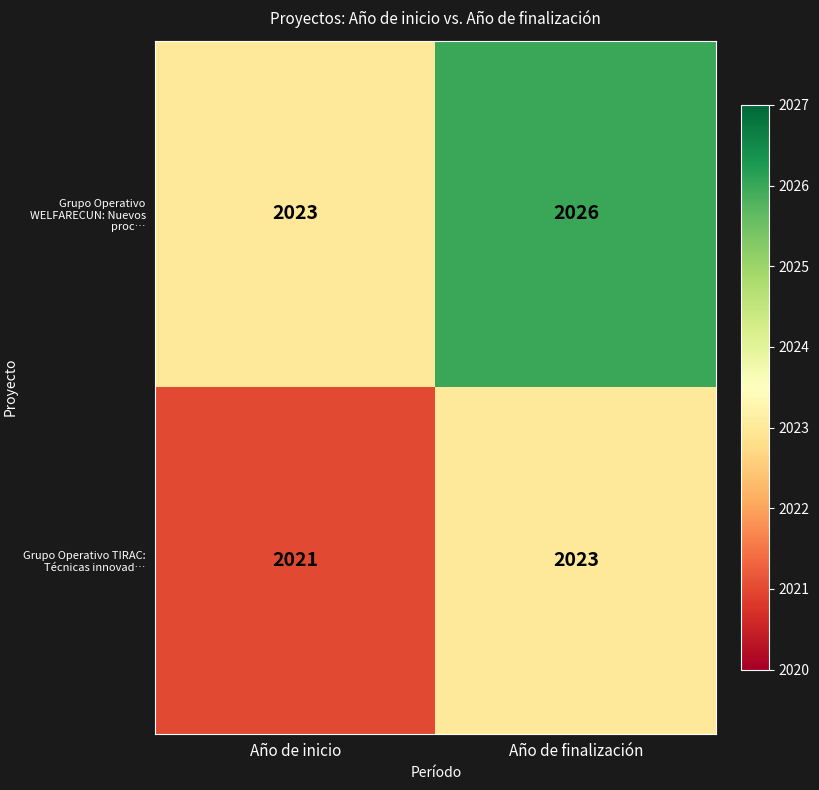

The value of Grupo Operativo WELFARECUN: Nuevos proc… at Año de inicio is 442. True or false?

False